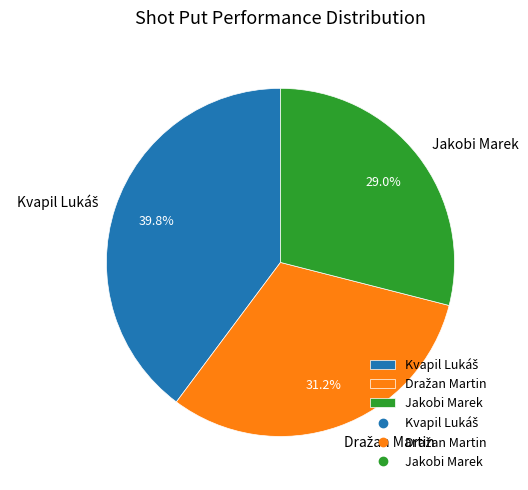

Is there a majority slice in this chart?

No